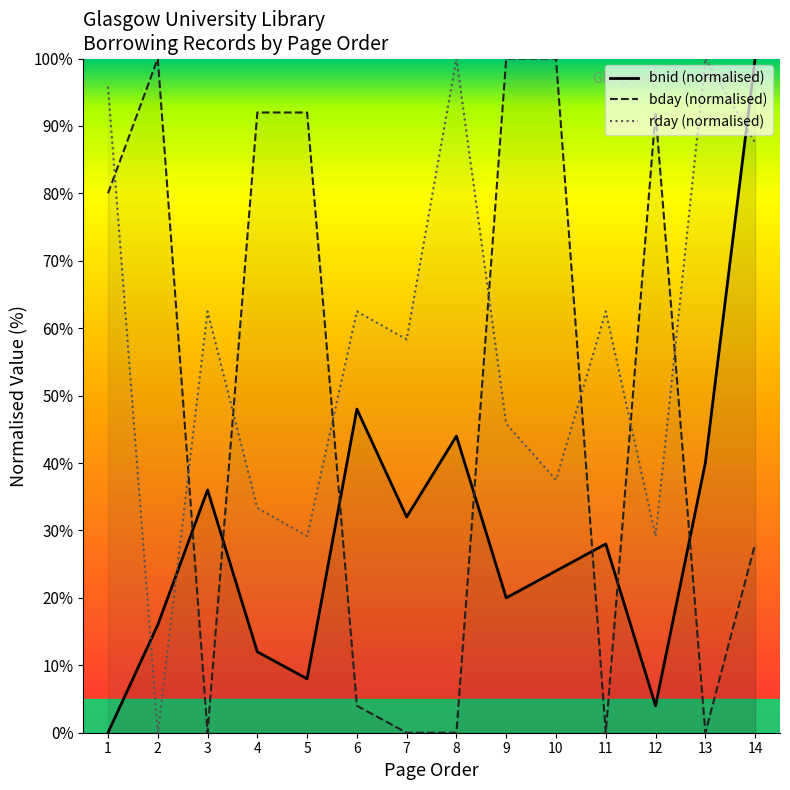

What are all the series names shown in the legend?

bnid (normalised), bday (normalised), rday (normalised)